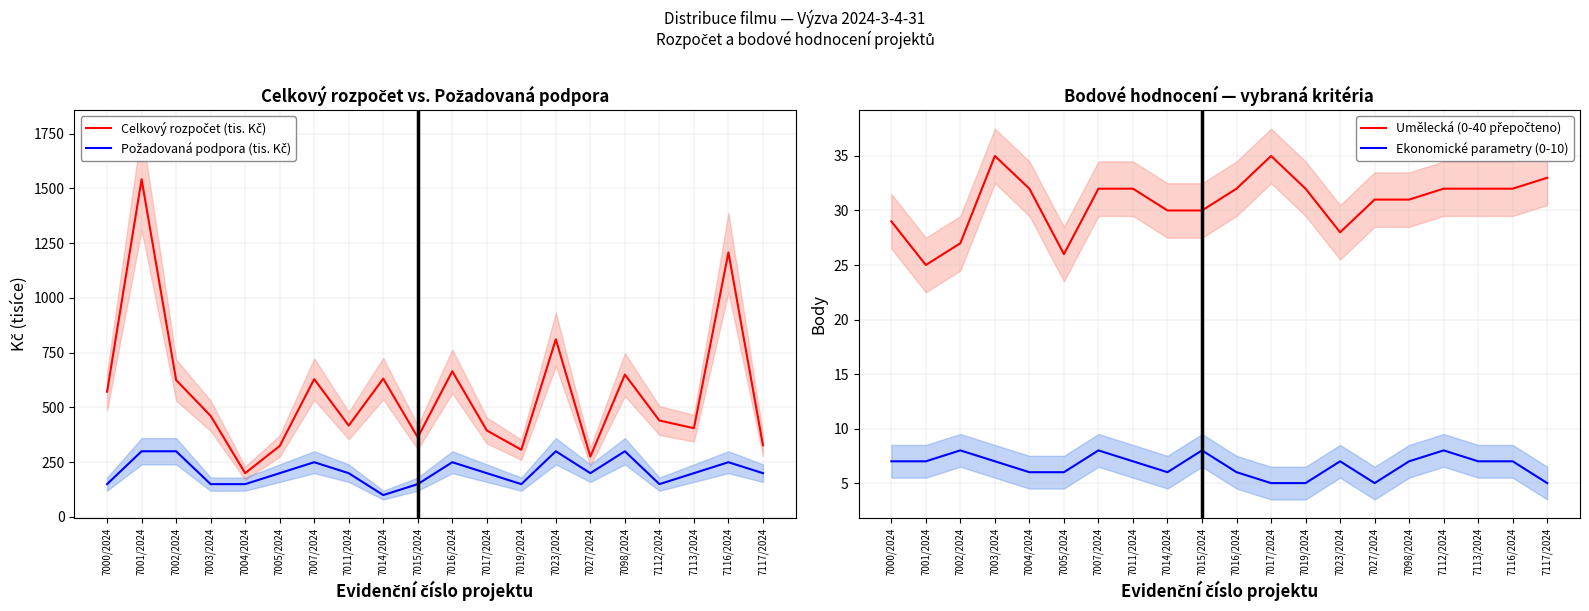

What position from the left is 7027/2024?

15